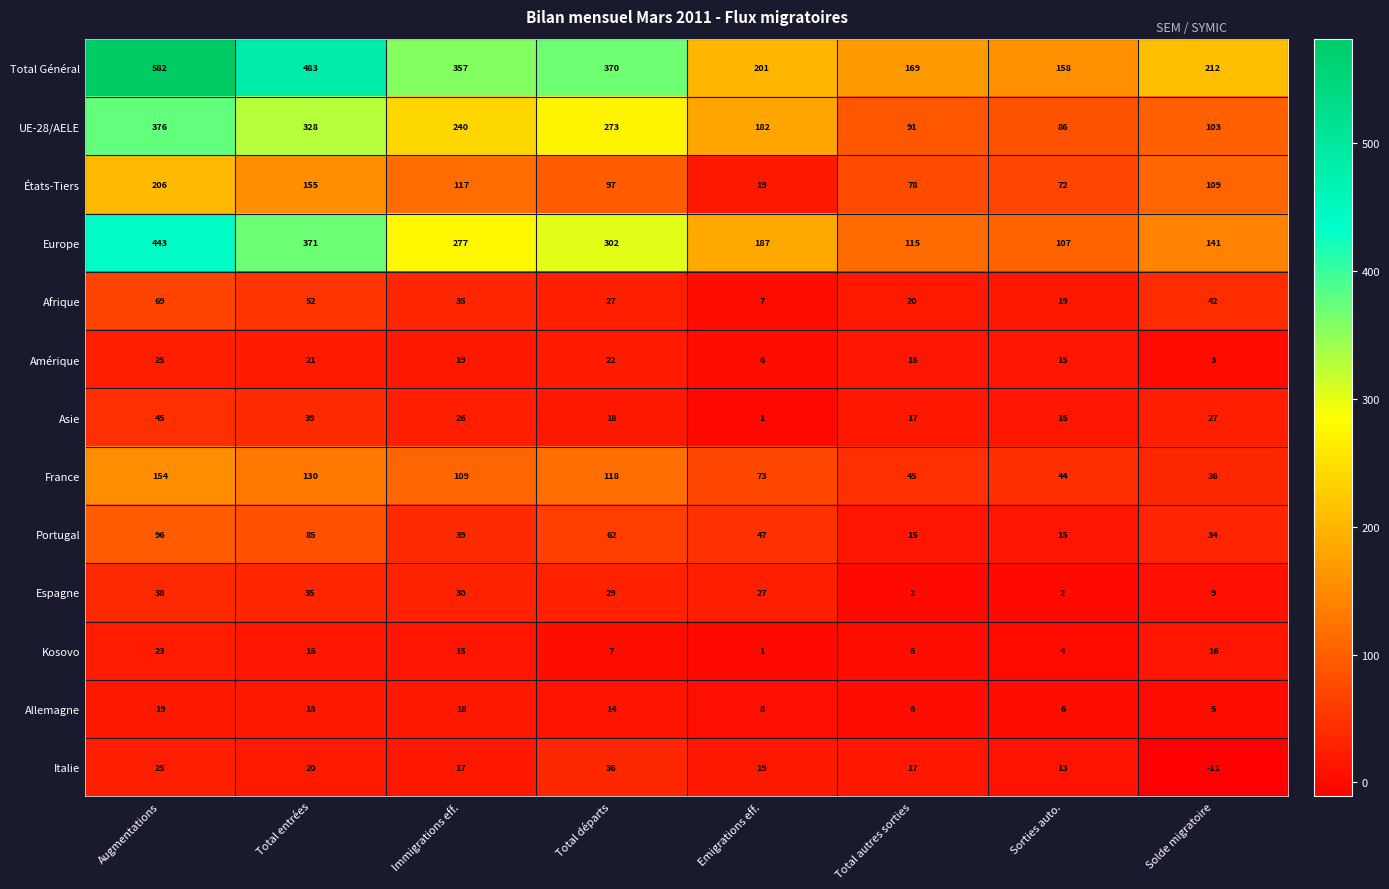

Where does the Kosovo series first go above 15?

Augmentations